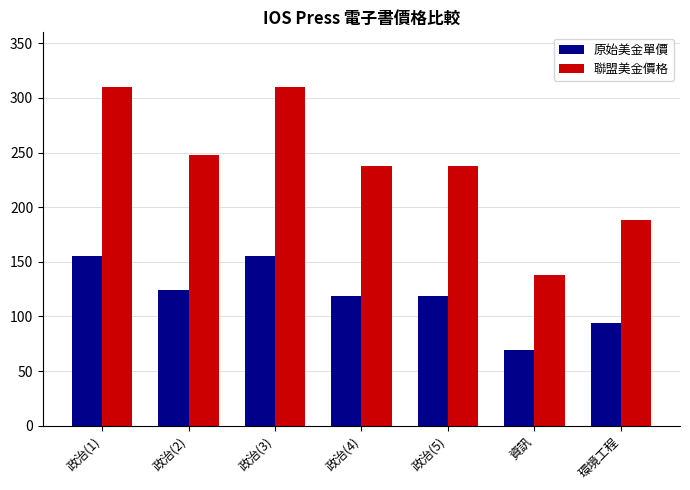

Which category has the lowest value in the 原始美金單價 series?

資訊